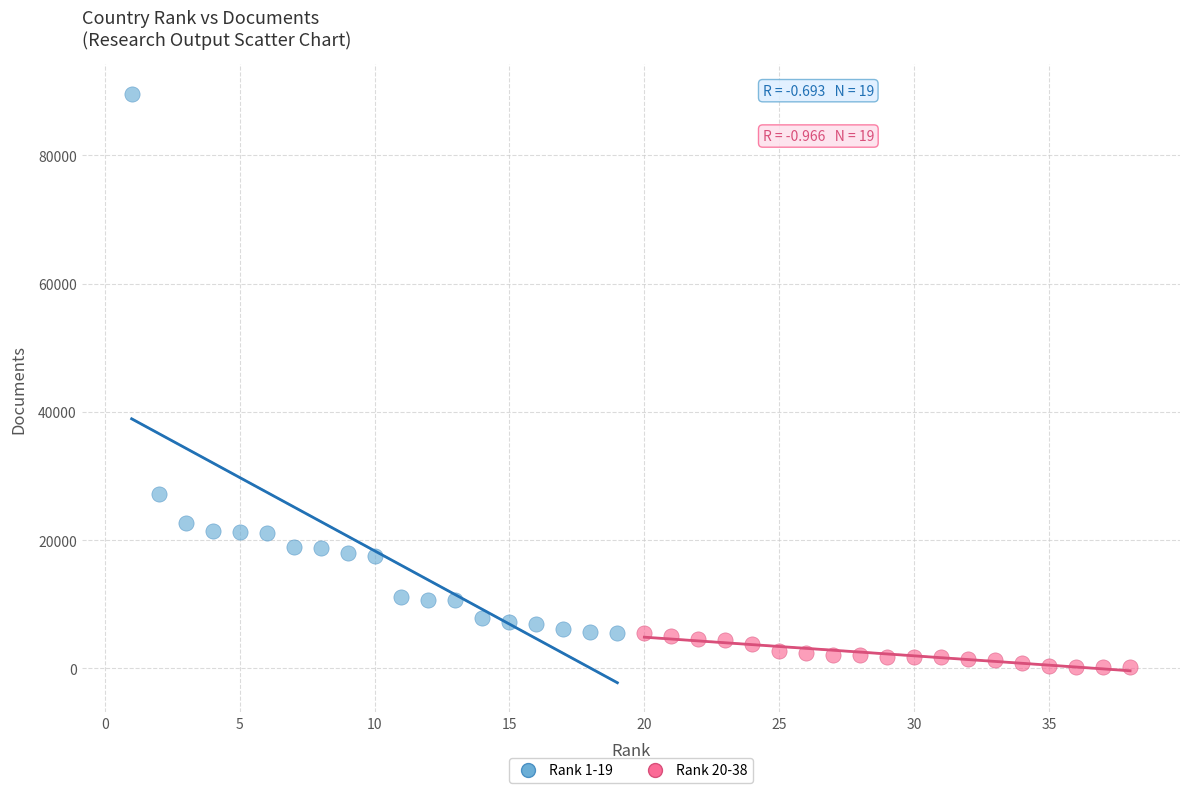

Which series contains the highest Y value?

Rank 1-19